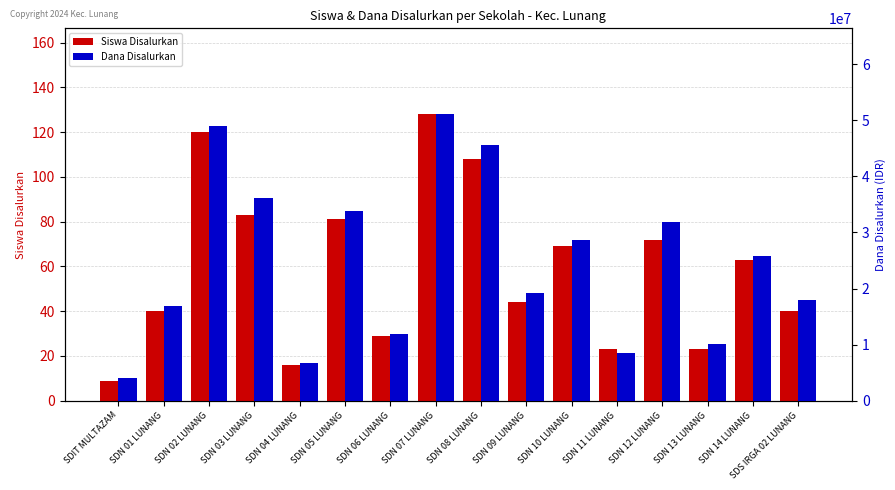

What value does the Dana Disalurkan series have at SDS IRGA 02 LUNANG, to the nearest 50?

18000000